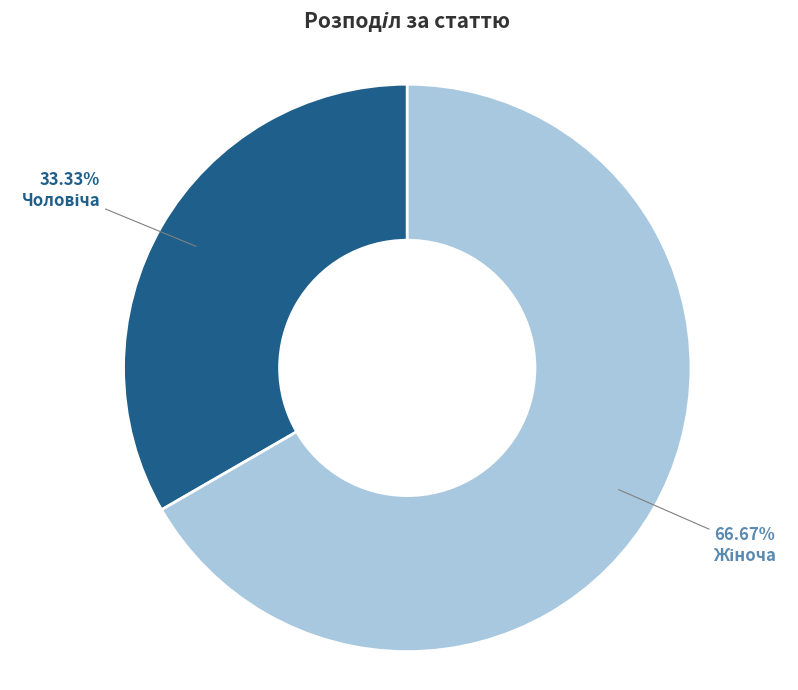

Is there any slice that represents more than half of the pie?

Yes